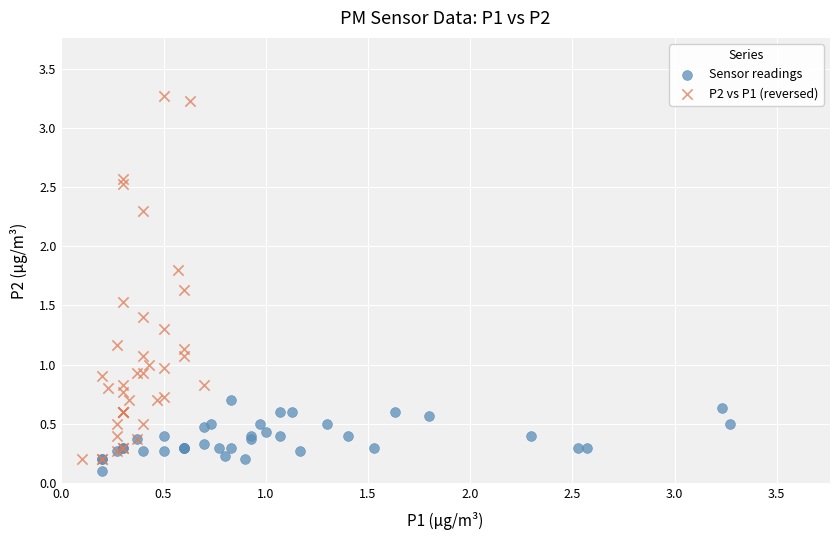

Which series has the largest Y range (max minus min)?

P2 vs P1 (reversed)